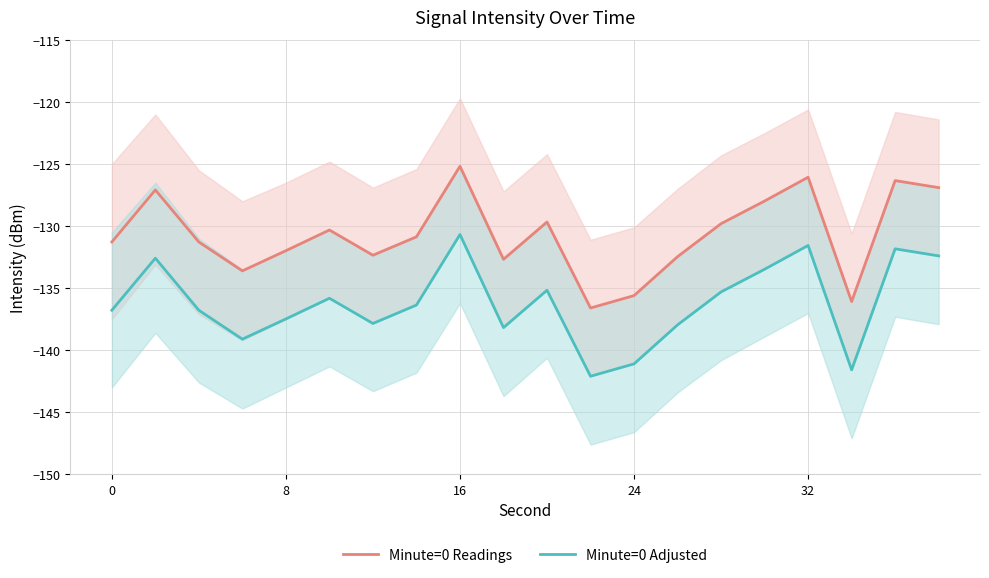

True or false: Minute=0 Readings and Minute=0 Adjusted intersect in this chart.

False